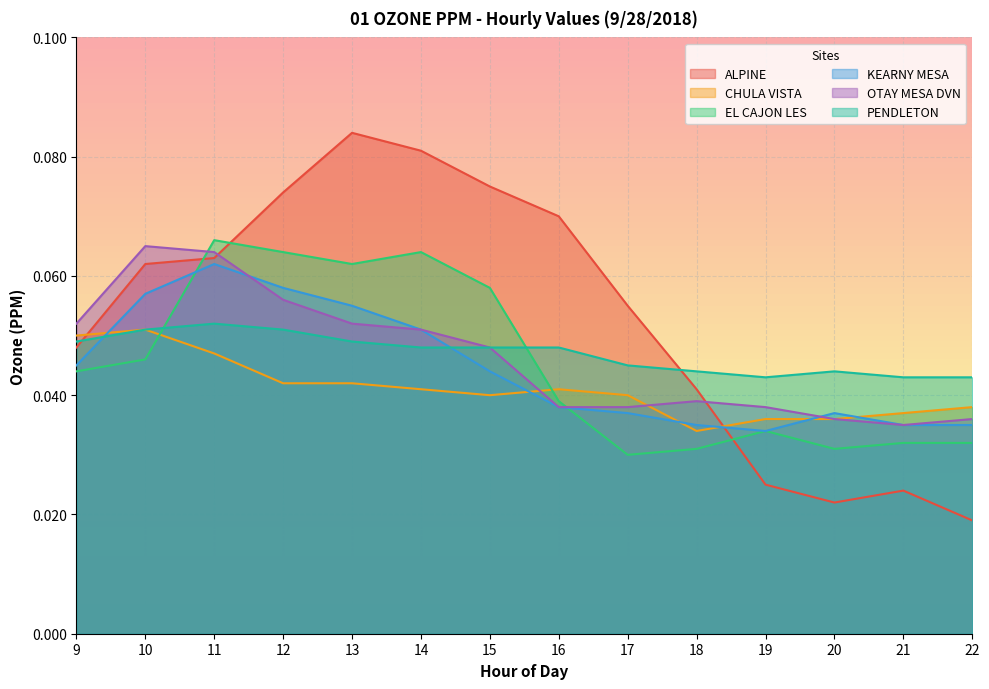

What is the maximum value for PENDLETON?

0.1